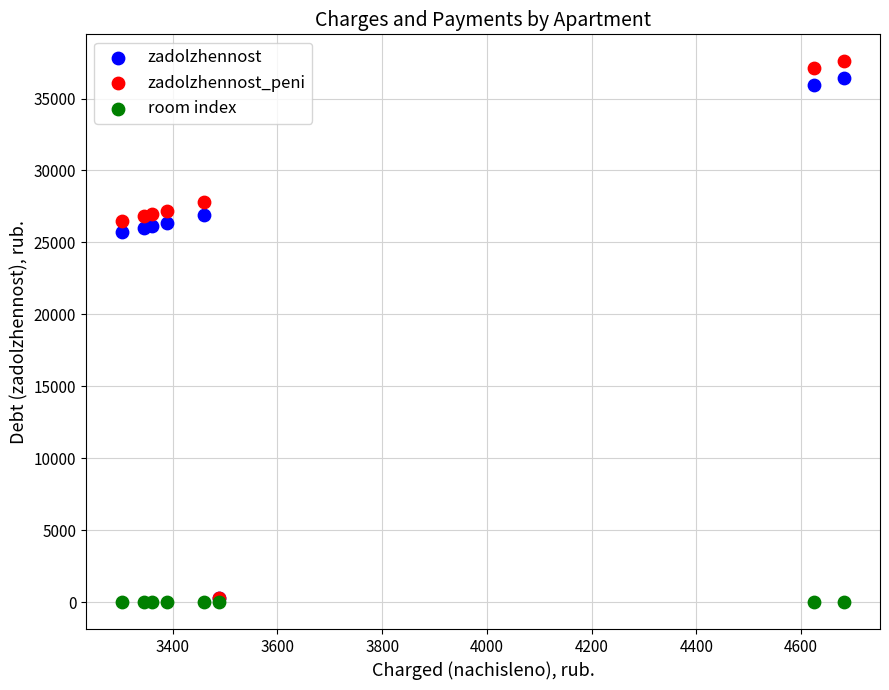

What are all the series names shown in the legend?

zadolzhennost, zadolzhennost_peni, room index